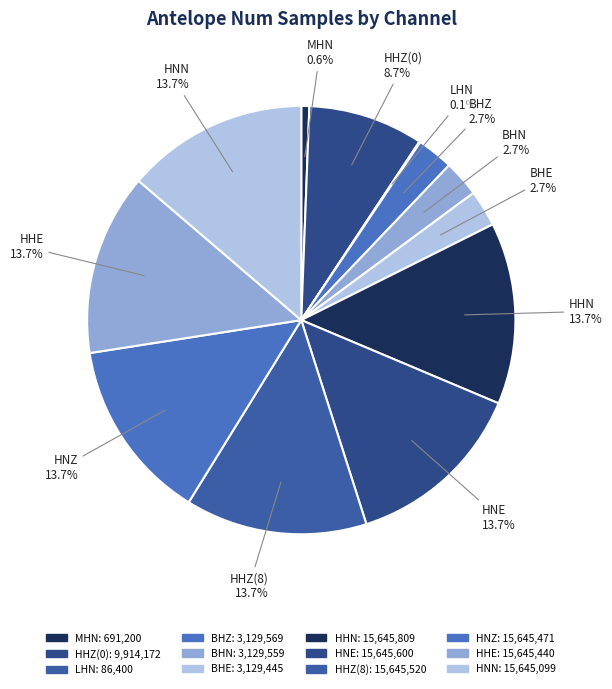

To the nearest percent, what is the combined percentage of BHN and HNN?

16%